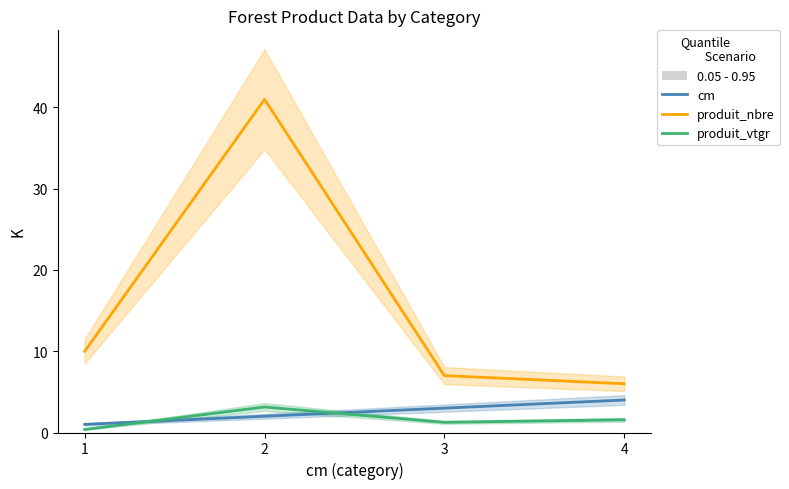

What is the minimum value shown in the chart?

0.4